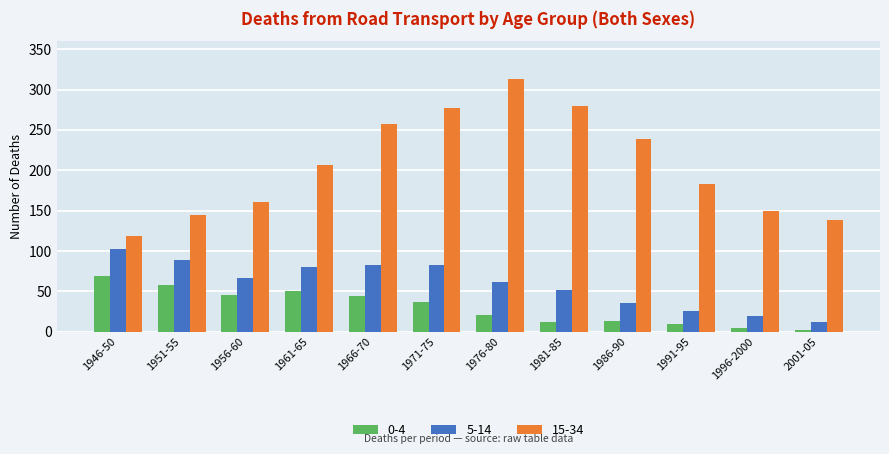

List the series in order of their peak value, highest first.

15-34, 5-14, 0-4